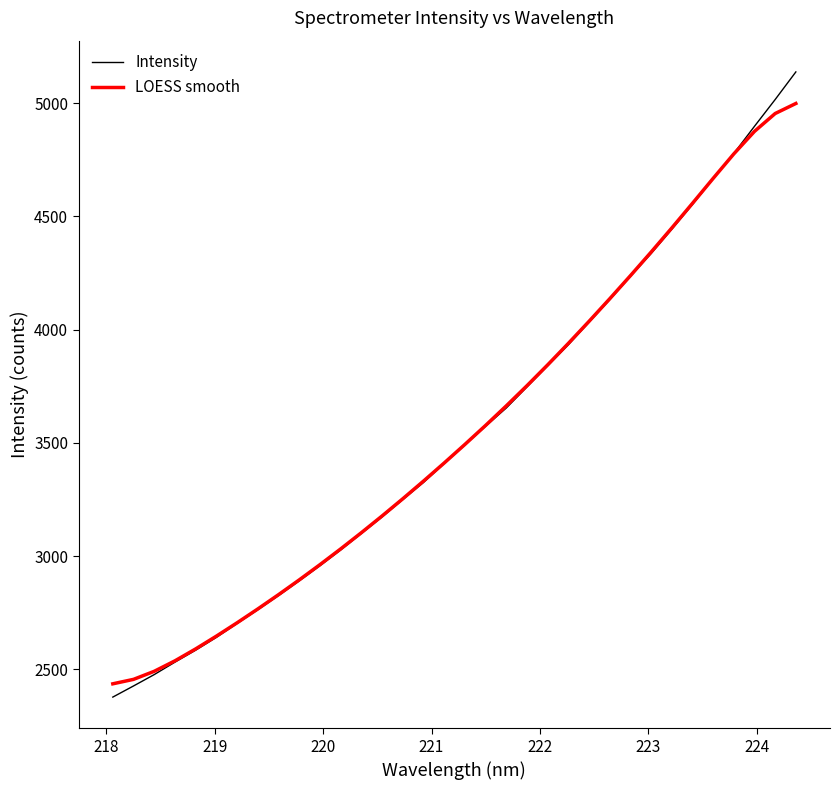

What is the difference between the maximum and minimum values in the LOESS smooth series?

2562.0